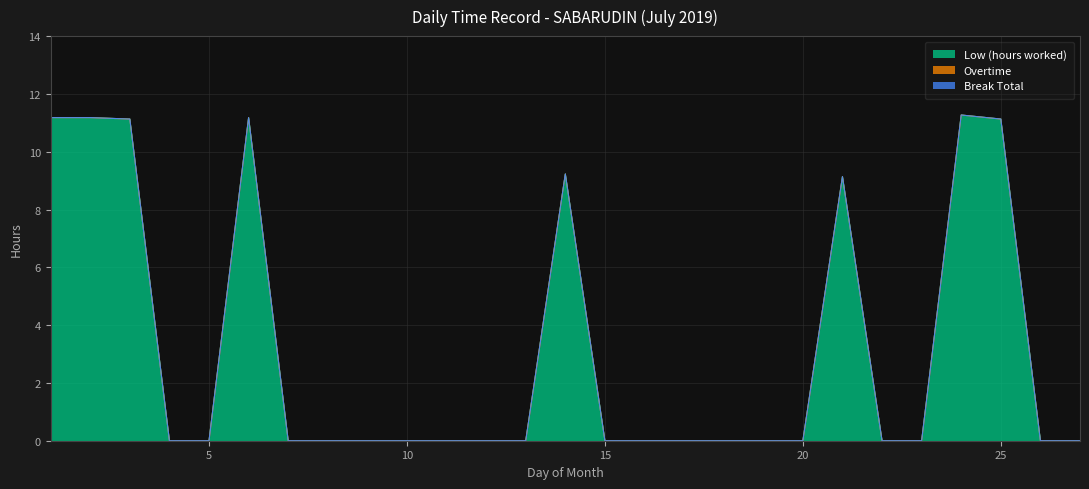

How many values in the Low (hours worked) series exceed 0?

8